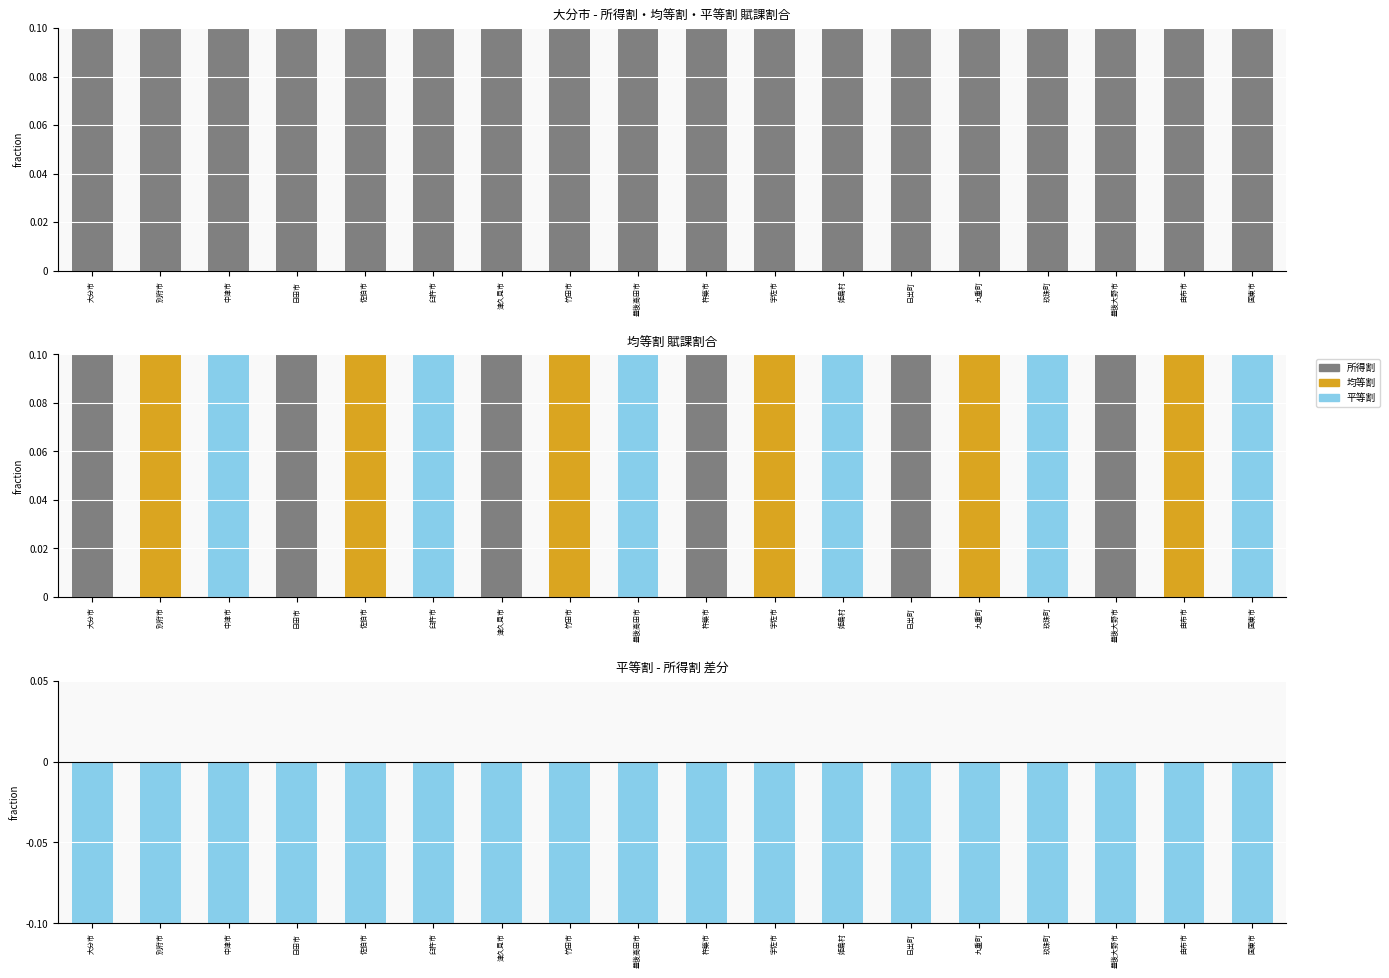

Count the 所得割 values in the range 0 to 1.

18